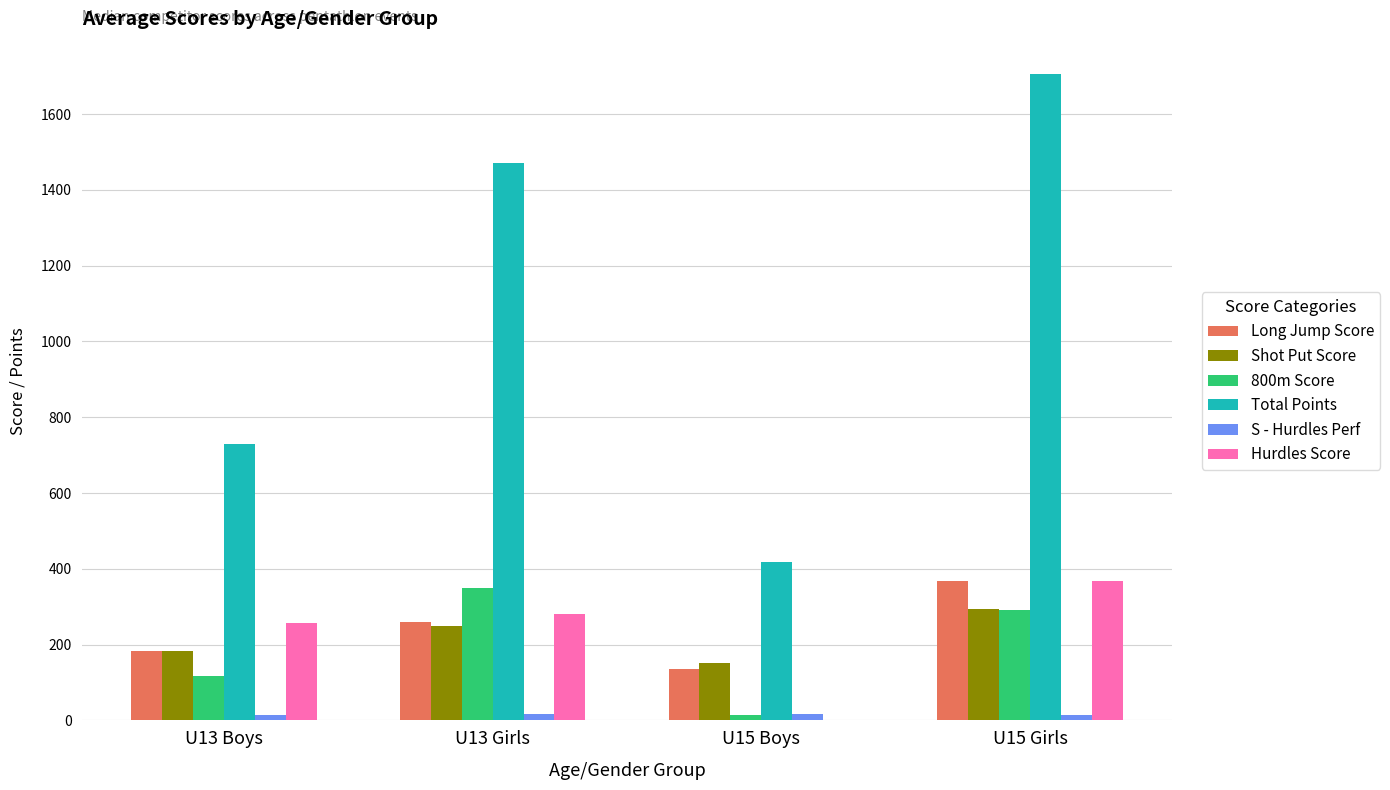

The value of Long Jump Score at U15 Boys is 207.2. True or false?

False